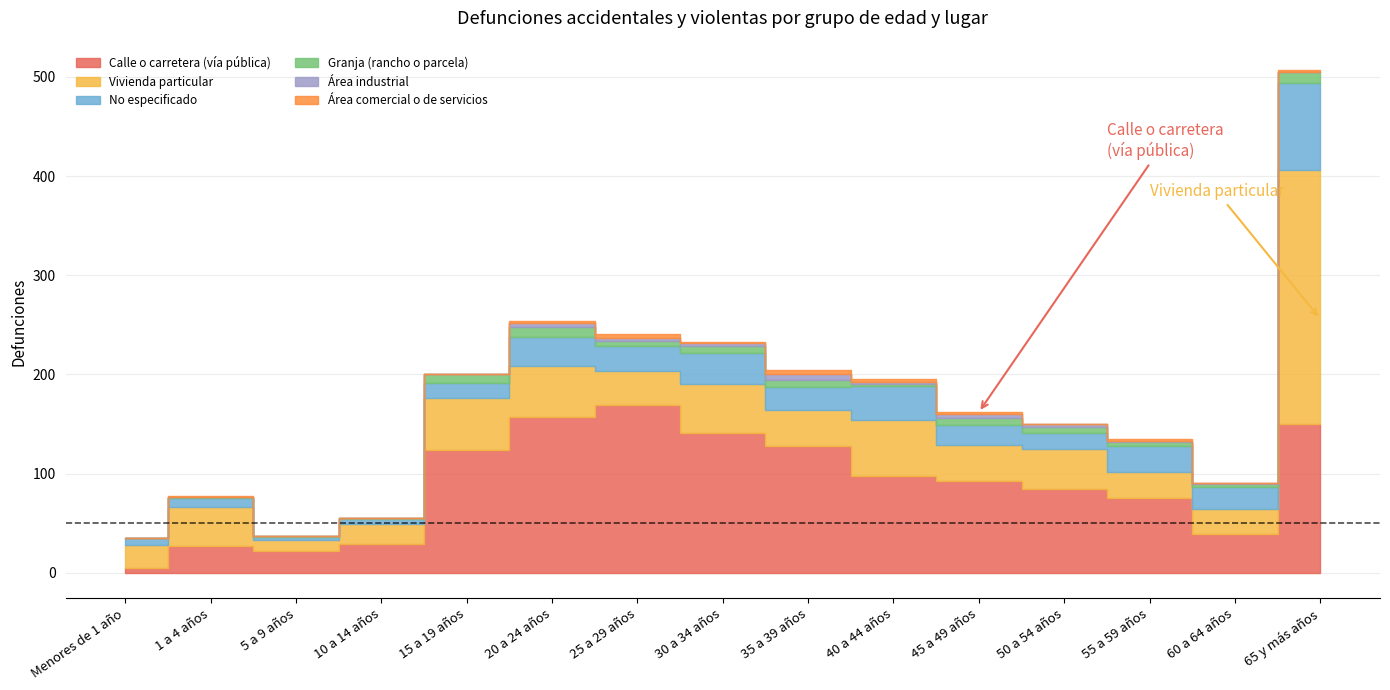

How many data points in Calle o carretera (vía pública) are above 93?

7